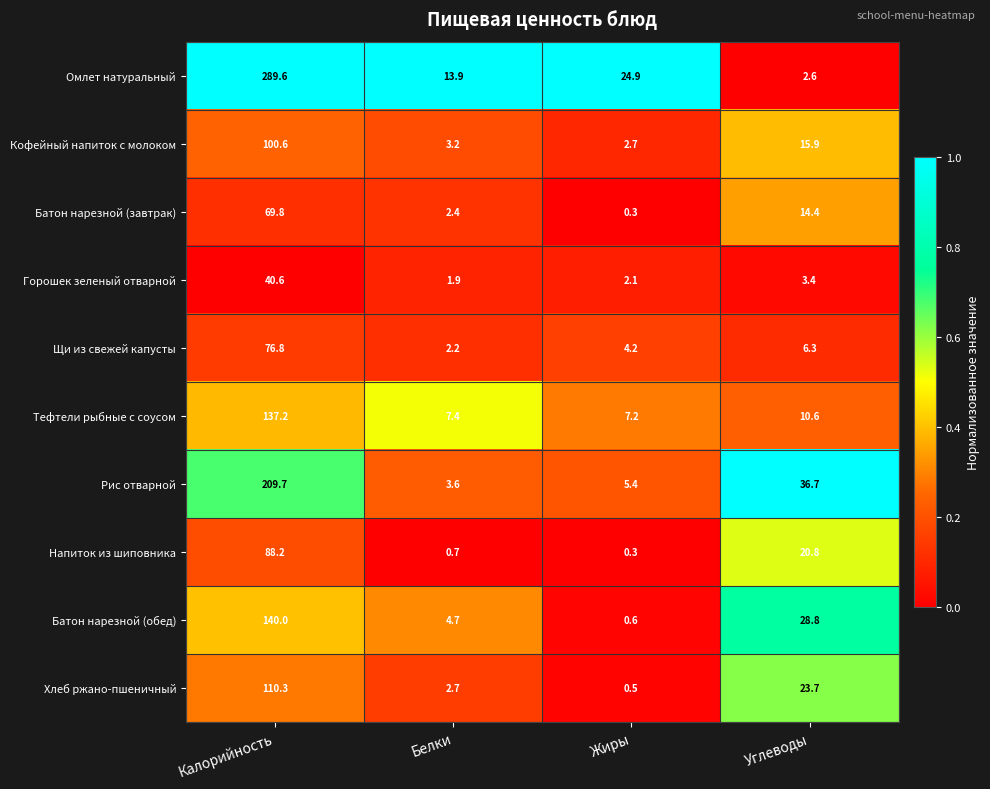

Which series has the largest total across all categories?

Омлет натуральный